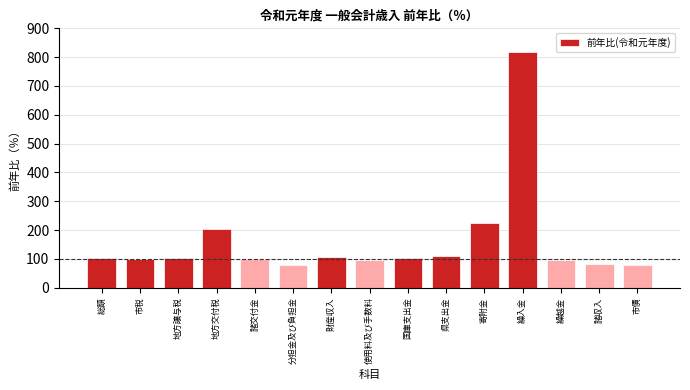

True or false: the data shows 818.2 at 繰入金.

True